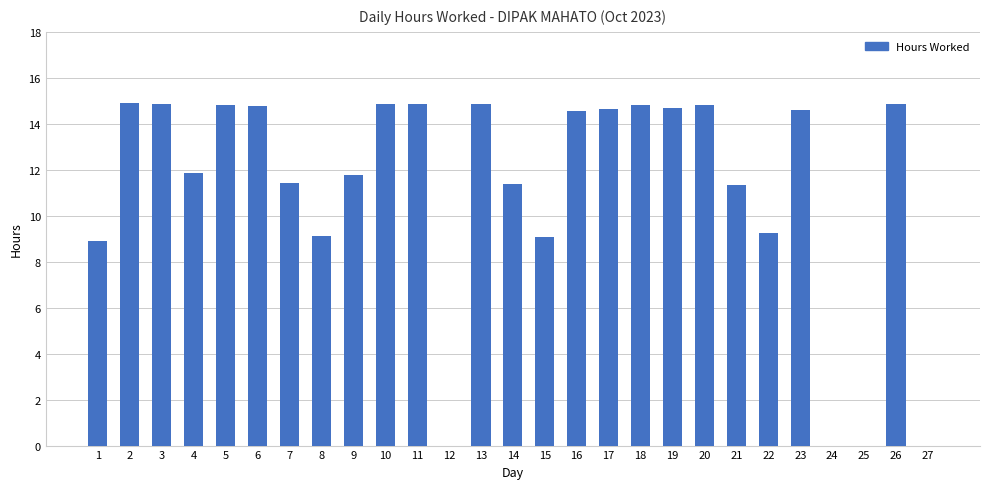

How many series are shown in this chart?

1